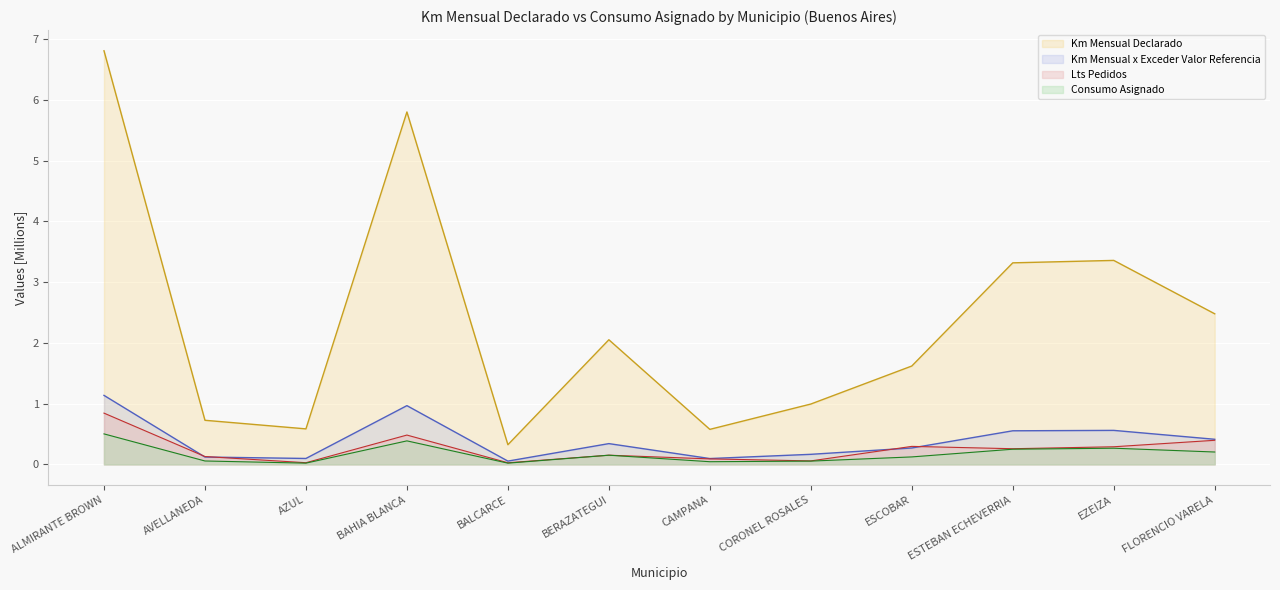

Reading left to right, what are all the values shown in this chart?

Km Mensual Declarado: ALMIRANTE BROWN=6.8	AVELLANEDA=0.7	AZUL=0.6	BAHIA BLANCA=5.8	BALCARCE=0.3	BERAZATEGUI=2.1	CAMPANA=0.6	CORONEL ROSALES=1.0	ESCOBAR=1.6	ESTEBAN ECHEVERRIA=3.3	EZEIZA=3.4	FLORENCIO VARELA=2.5
Consumo Asignado: ALMIRANTE BROWN=0.5	AVELLANEDA=0.1	AZUL=0.0	BAHIA BLANCA=0.4	BALCARCE=0.0	BERAZATEGUI=0.2	CAMPANA=0.0	CORONEL ROSALES=0.1	ESCOBAR=0.1	ESTEBAN ECHEVERRIA=0.2	EZEIZA=0.3	FLORENCIO VARELA=0.2
Lts Pedidos: ALMIRANTE BROWN=0.8	AVELLANEDA=0.1	AZUL=0.0	BAHIA BLANCA=0.5	BALCARCE=0.0	BERAZATEGUI=0.2	CAMPANA=0.1	CORONEL ROSALES=0.1	ESCOBAR=0.3	ESTEBAN ECHEVERRIA=0.3	EZEIZA=0.3	FLORENCIO VARELA=0.4
Km Mensual x Exceder Valor Referencia: ALMIRANTE BROWN=1.1	AVELLANEDA=0.1	AZUL=0.1	BAHIA BLANCA=1.0	BALCARCE=0.1	BERAZATEGUI=0.3	CAMPANA=0.1	CORONEL ROSALES=0.2	ESCOBAR=0.3	ESTEBAN ECHEVERRIA=0.6	EZEIZA=0.6	FLORENCIO VARELA=0.4